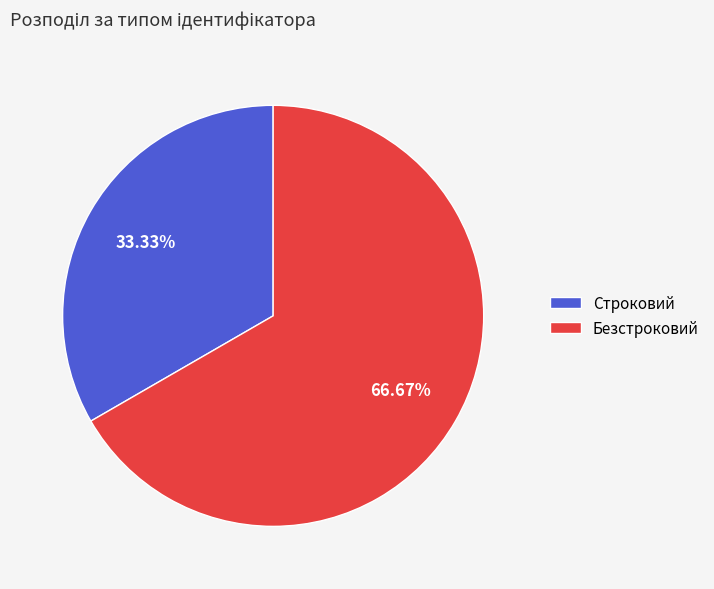

What is the ratio of the value at Безстроковий to the value at Строковий?

2.0